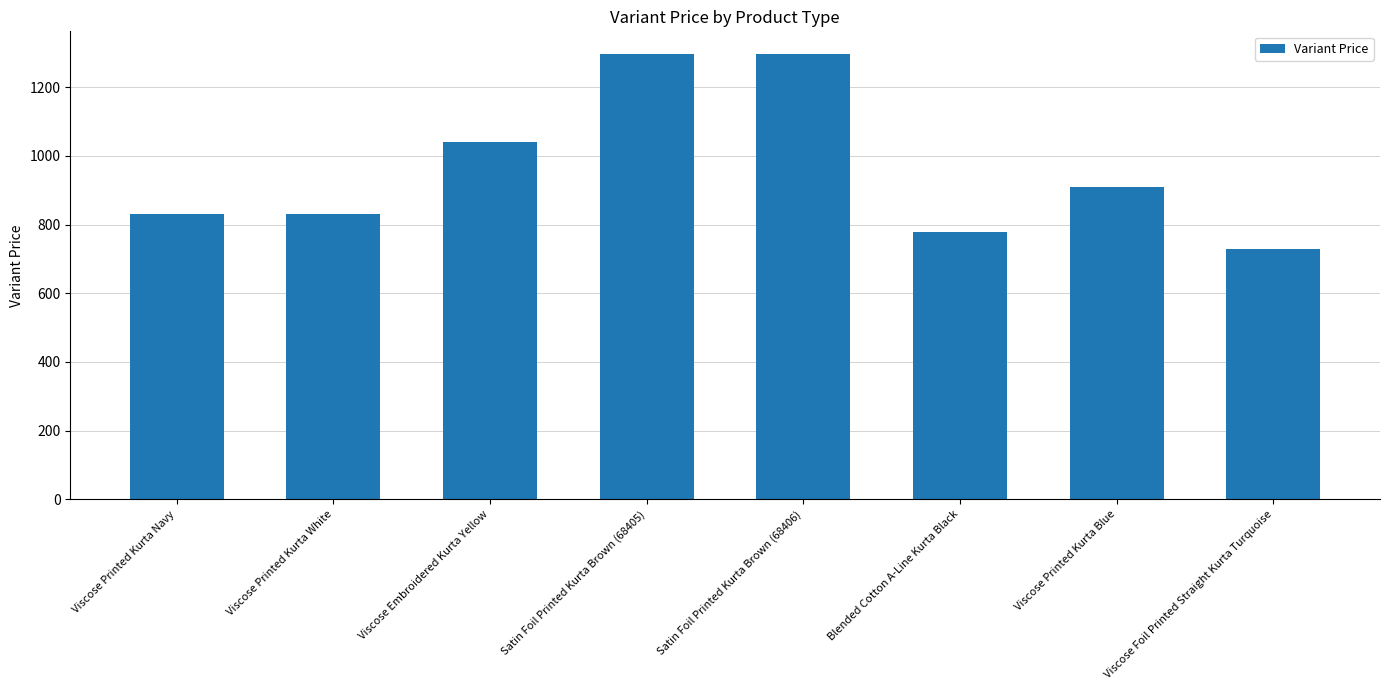

What position from the right is Viscose Printed Kurta White?

7